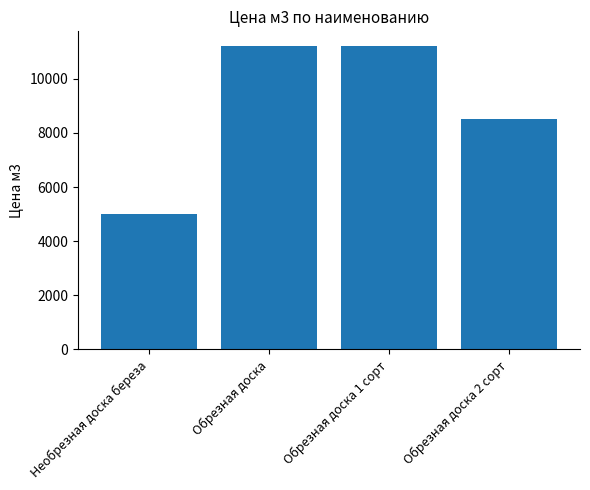

What is the ratio of the value at Обрезная доска 1 сорт to the value at Обрезная доска 2 сорт?

1.3